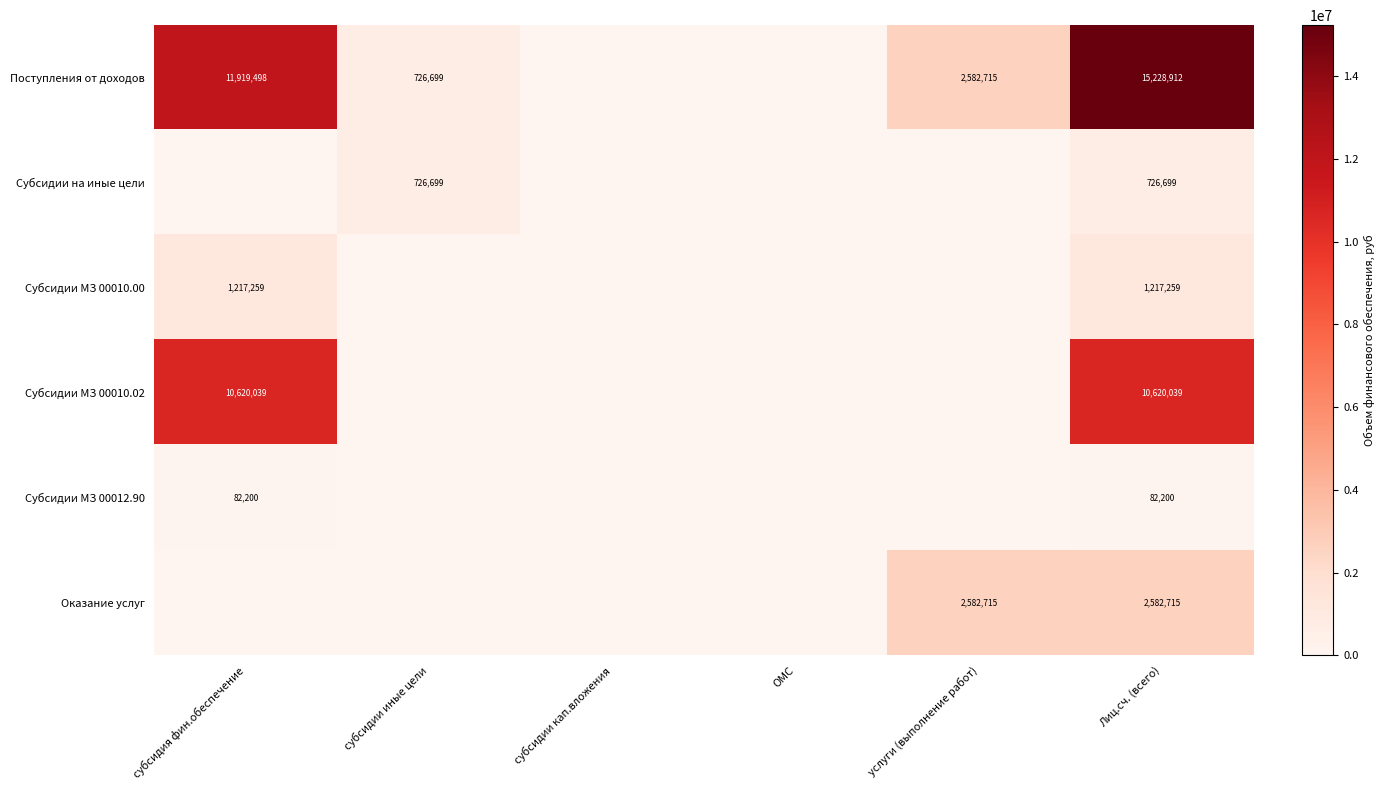

At how many categories does at least one series exceed 0?

4